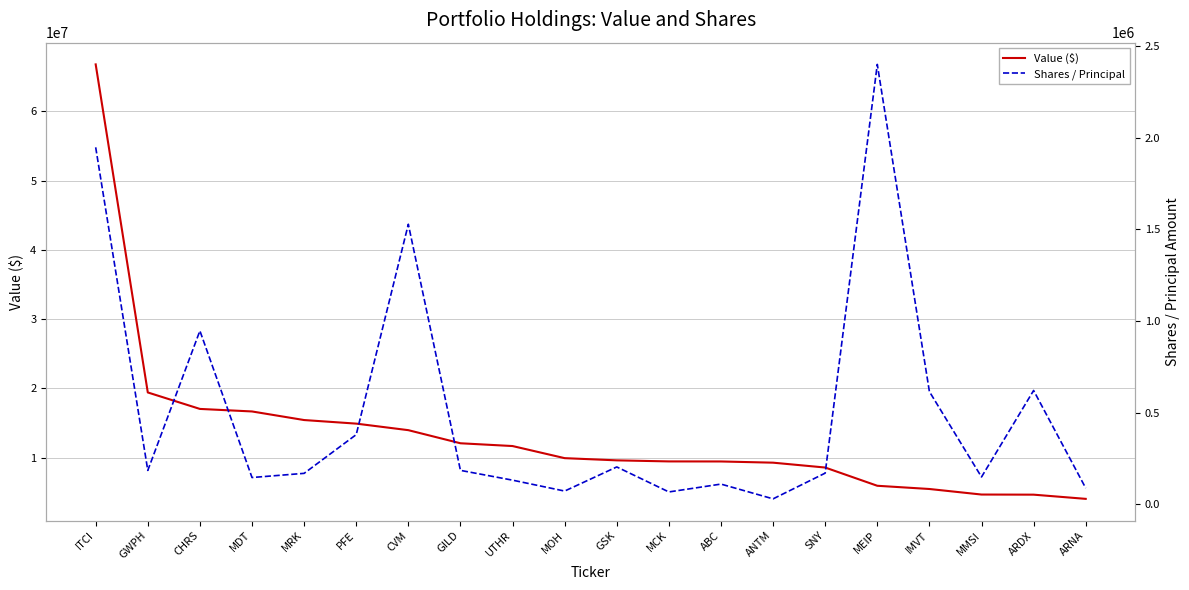

True or false: Shares / Principal and Value ($) intersect in this chart.

False